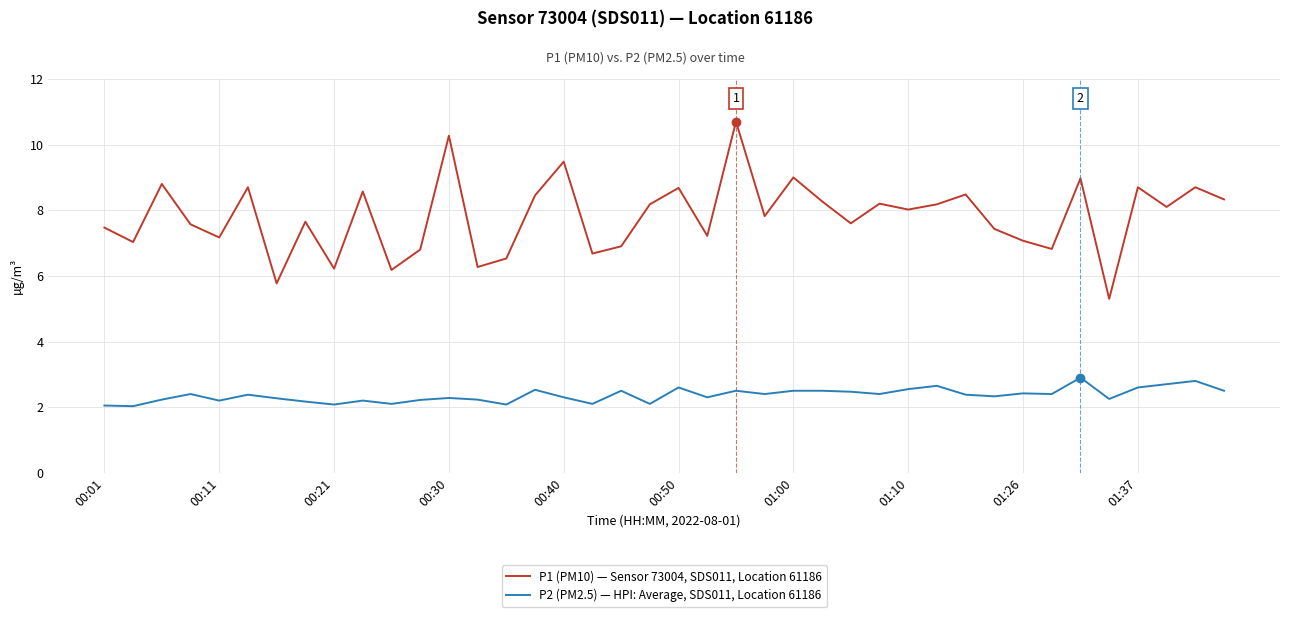

How many lines are shown in the chart?

2